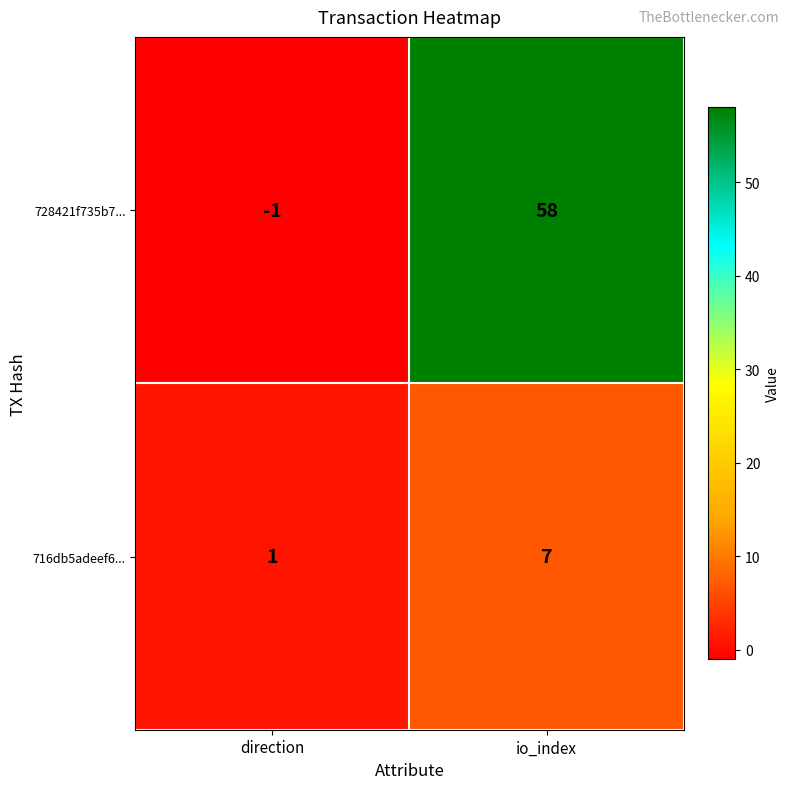

What is the sum of all 728421f735b7... values?

57